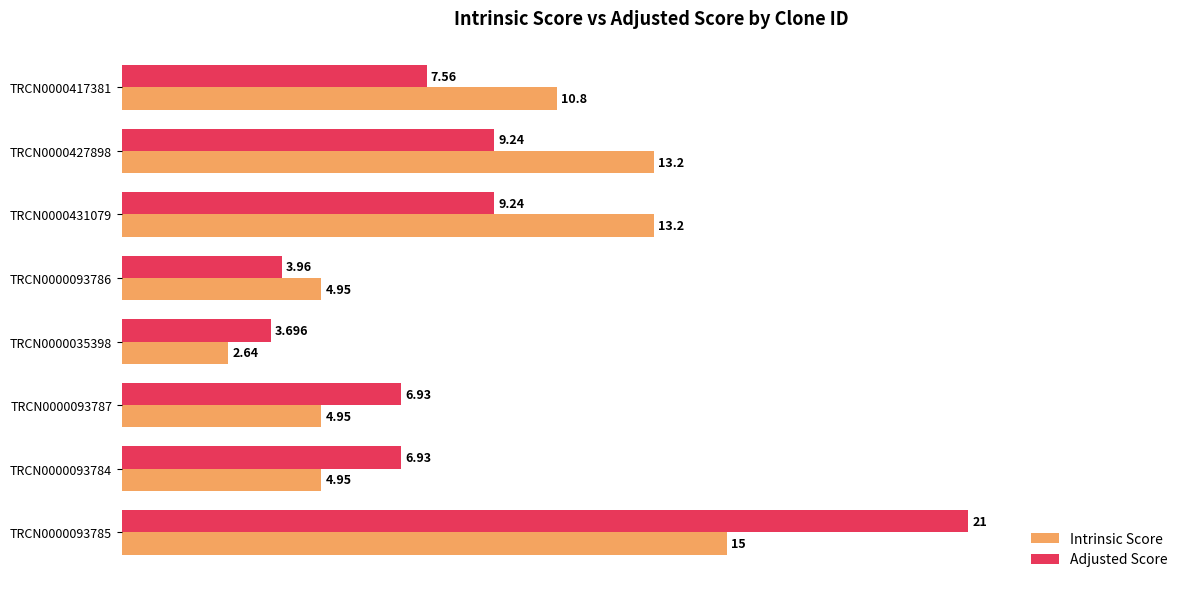

Rank the series by their average value, from highest to lowest.

Intrinsic Score, Adjusted Score